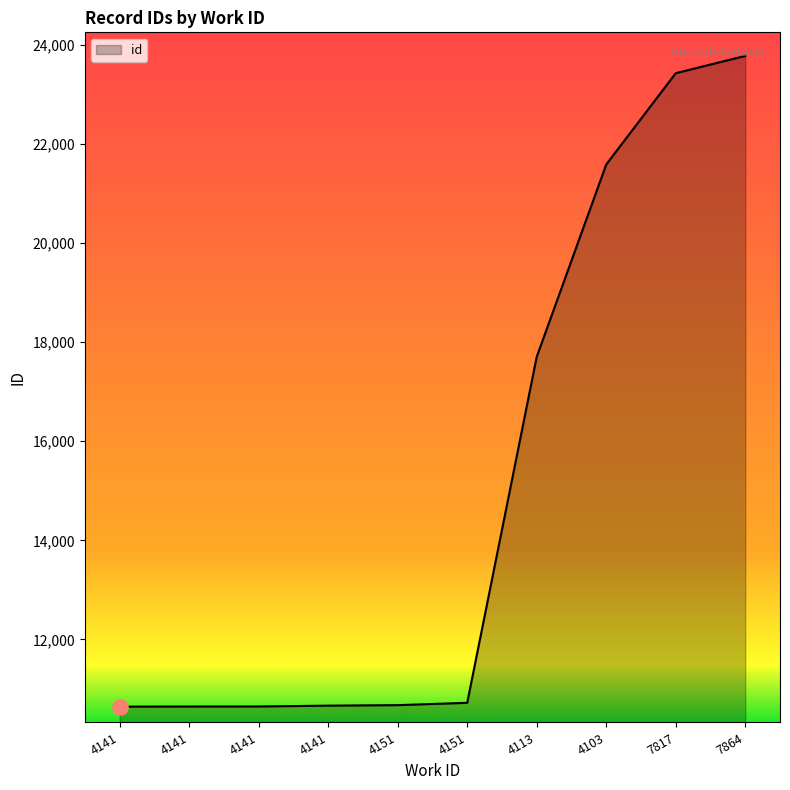

Approximately how many times larger is the value at 4113 compared to 4141?

1.7